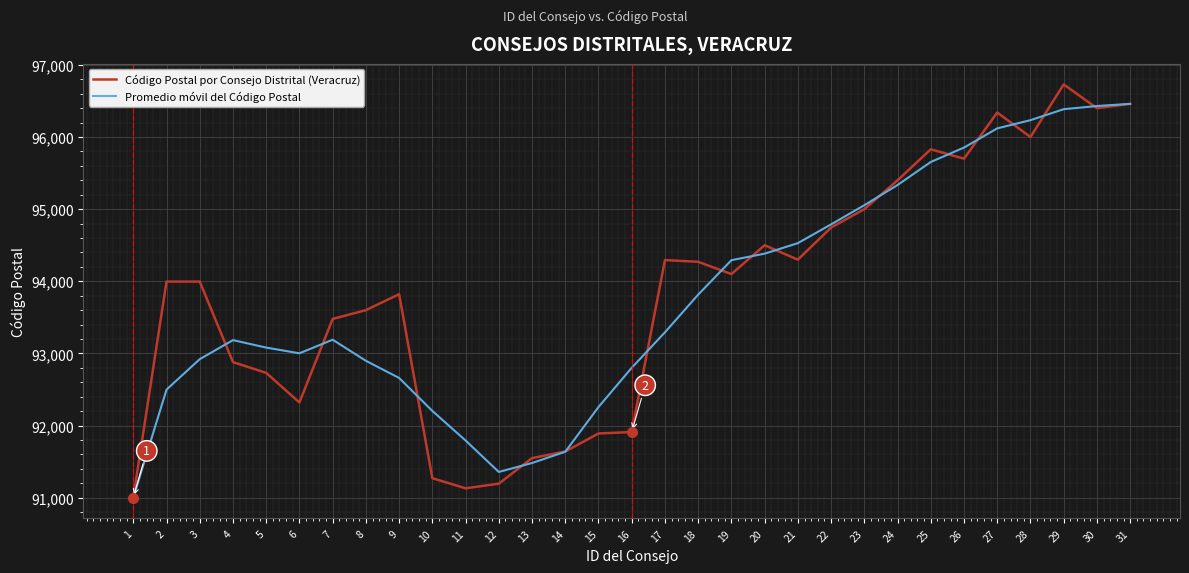

True or false: Código Postal por Consejo Distrital (Veracruz) has more than 1 points higher than both neighbors.

True